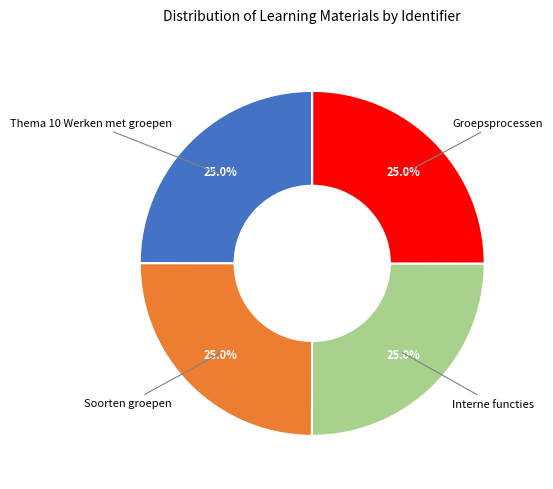

Is there a majority slice in this chart?

No